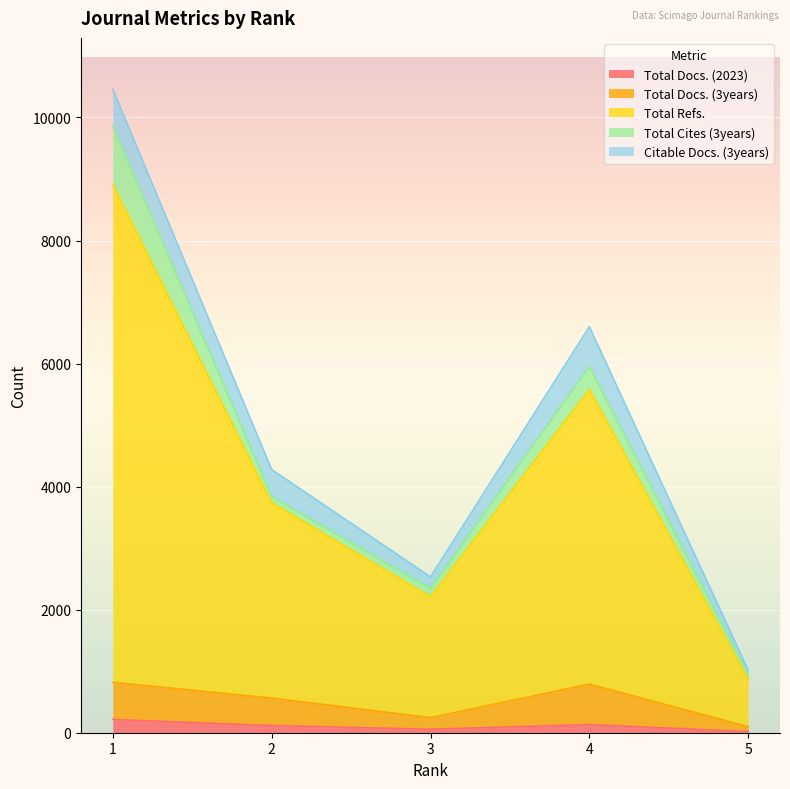

What are all the series names shown in the legend?

Total Docs. (2023), Total Docs. (3years), Total Refs., Total Cites (3years), Citable Docs. (3years)